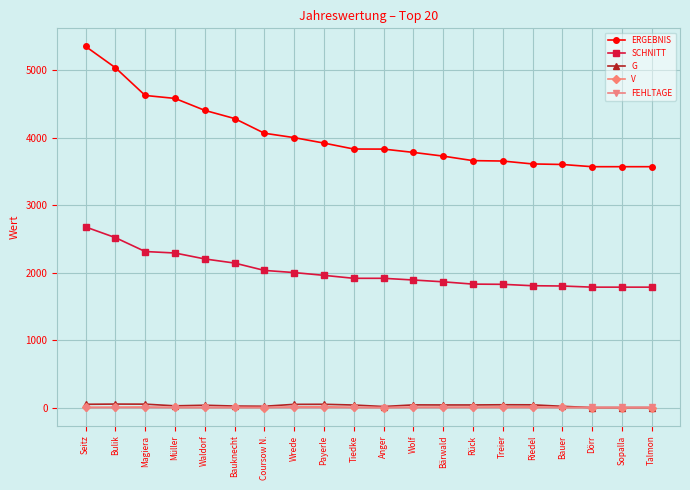

What is the difference between the highest and lowest values at Riedel?

3611